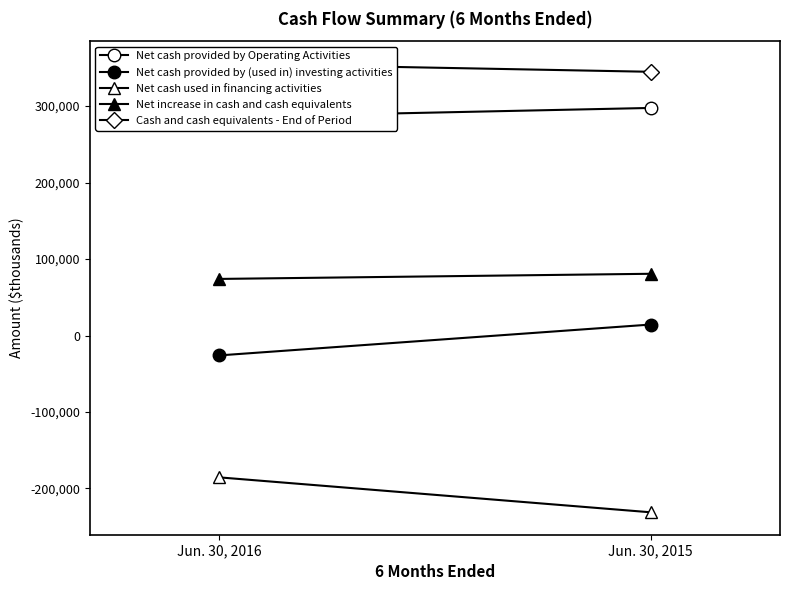

What is the difference between the maximum and minimum values in the Net cash provided by Operating Activities series?

12054